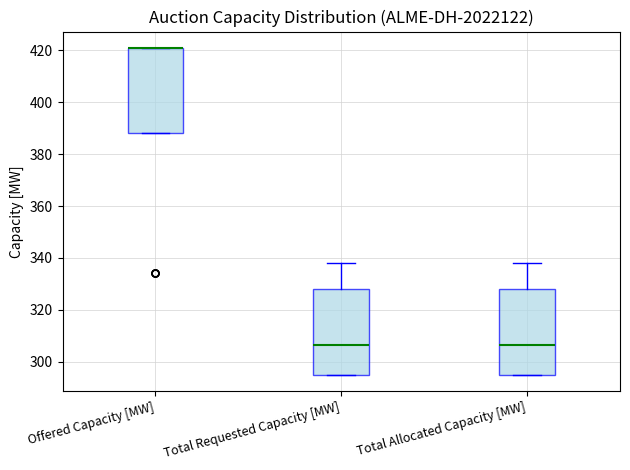

Where is the lower edge of the box for Total Requested Capacity [MW] on the y-axis? The values are not printed on the chart, so give them approximately, as read against the axis.

296